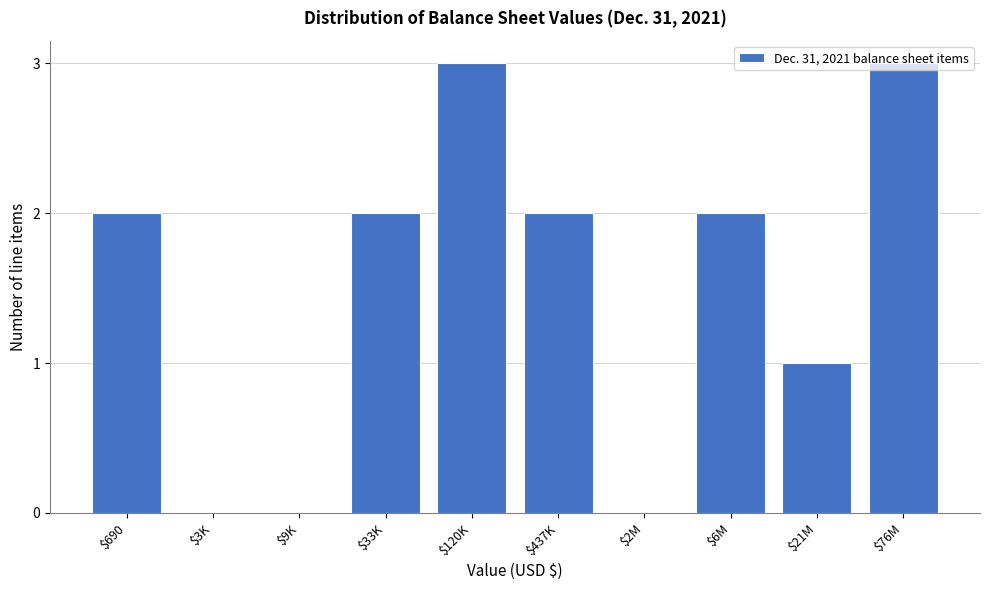

The value at $437K is 2. True or false?

True